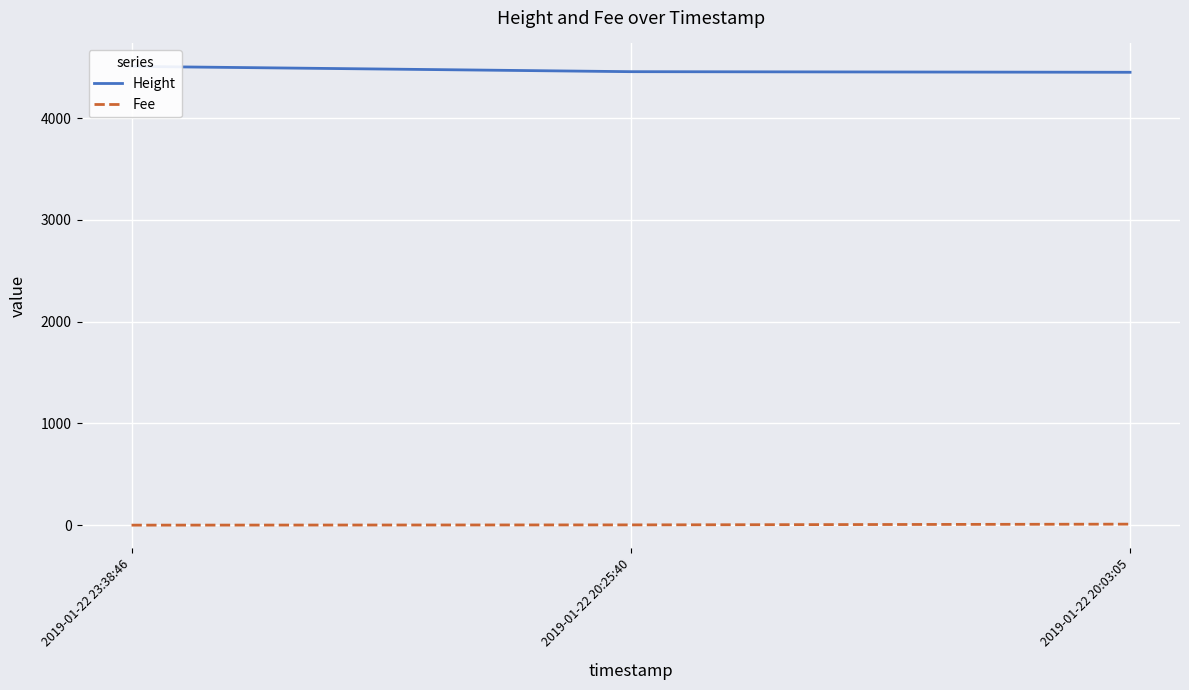

What is the label of the 2nd point from the left?

2019-01-22 20:25:40